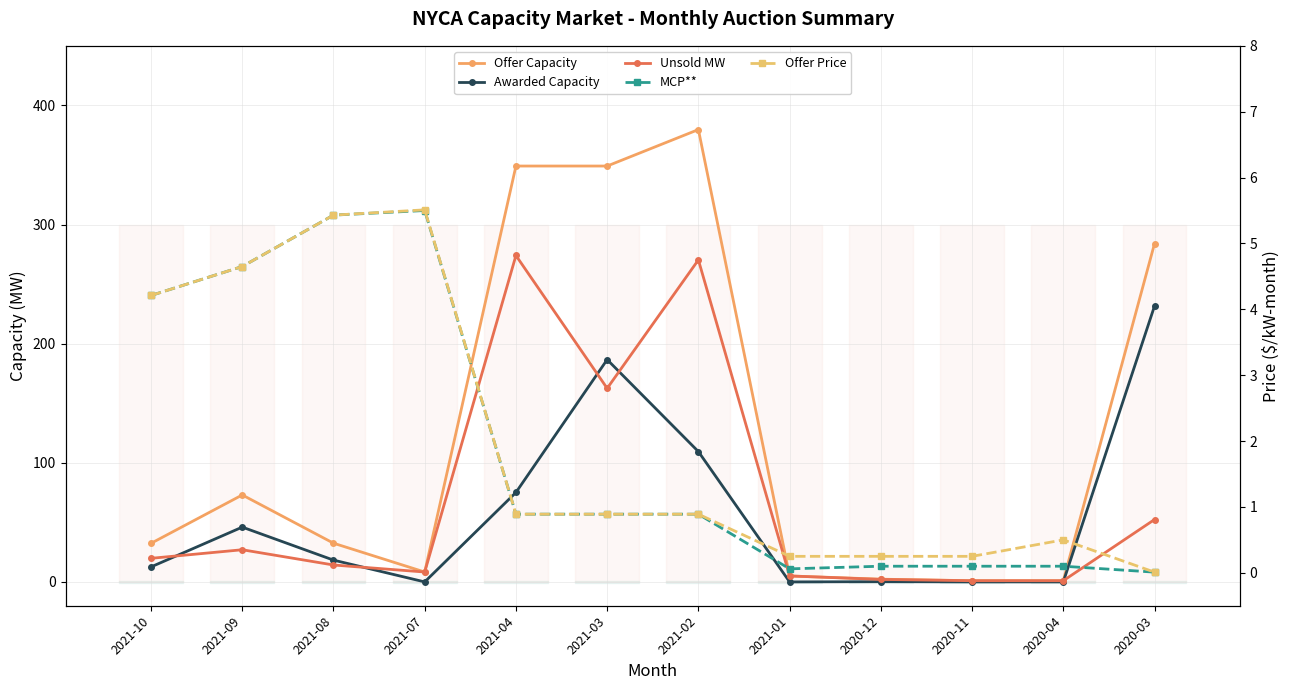

What is the value of the MCP** point at the 6th from the left?

0.9